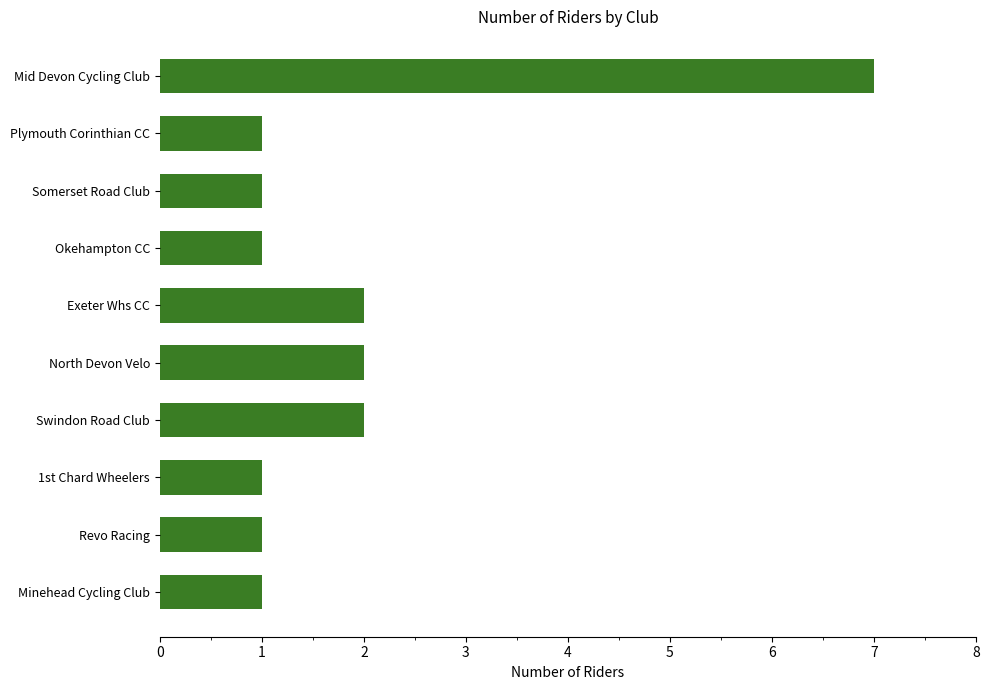

Reading top to bottom, extract all data points from this chart.

Mid Devon Cycling Club=7	Plymouth Corinthian CC=1	Somerset Road Club=1	Okehampton CC=1	Exeter Whs CC=2	North Devon Velo=2	Swindon Road Club=2	1st Chard Wheelers=1	Revo Racing=1	Minehead Cycling Club=1